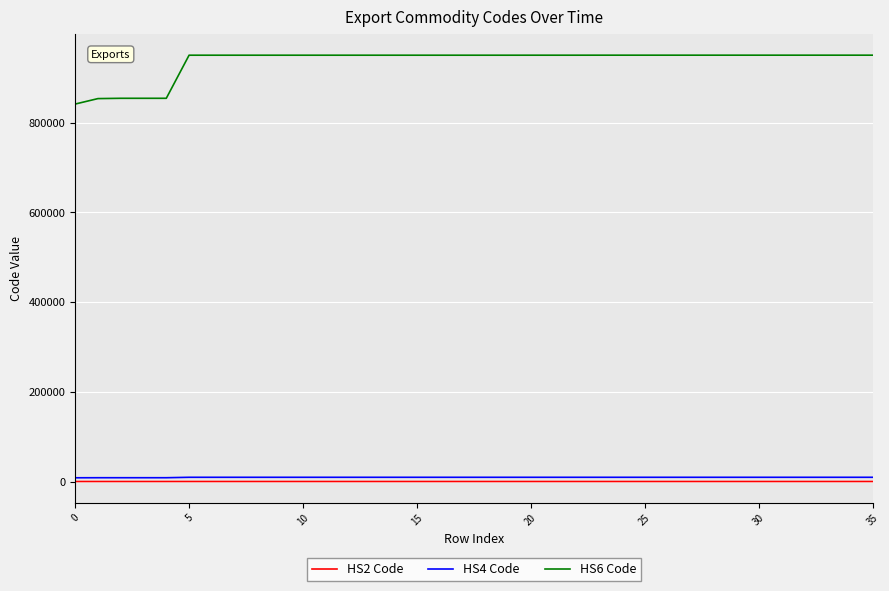

Which series has the largest range (max minus min)?

HS6 Code